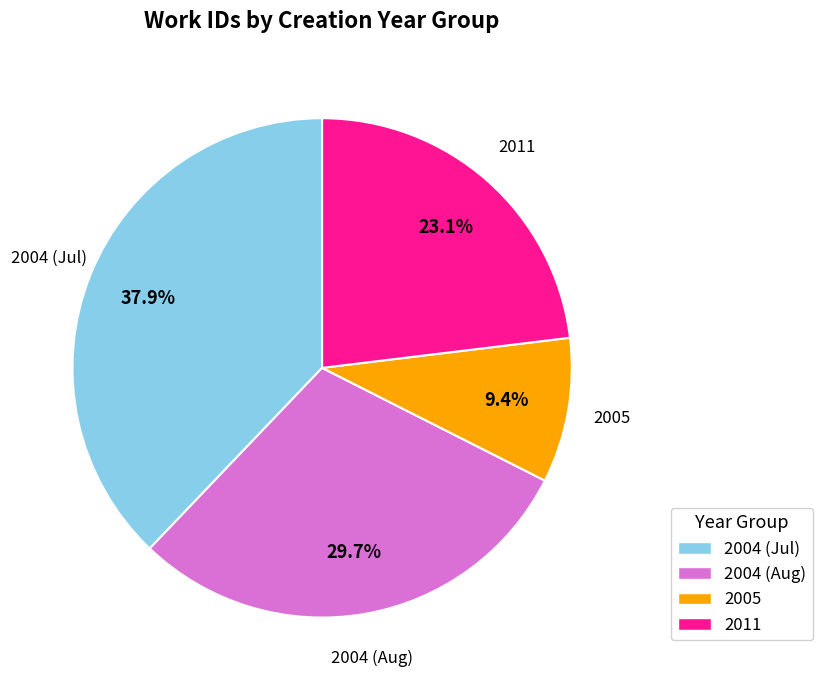

Rank the categories by value from highest to lowest.

2004 (Jul), 2004 (Aug), 2011, 2005